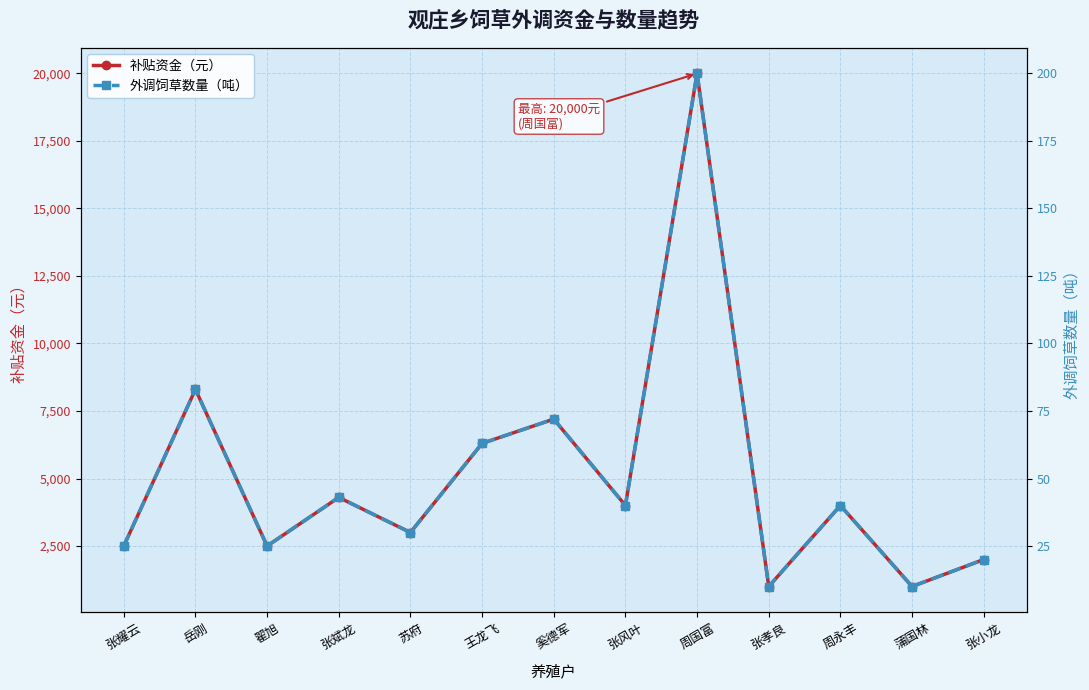

At 周永丰, list the series in order from smallest to largest.

外调饲草数量（吨）, 补贴资金（元）